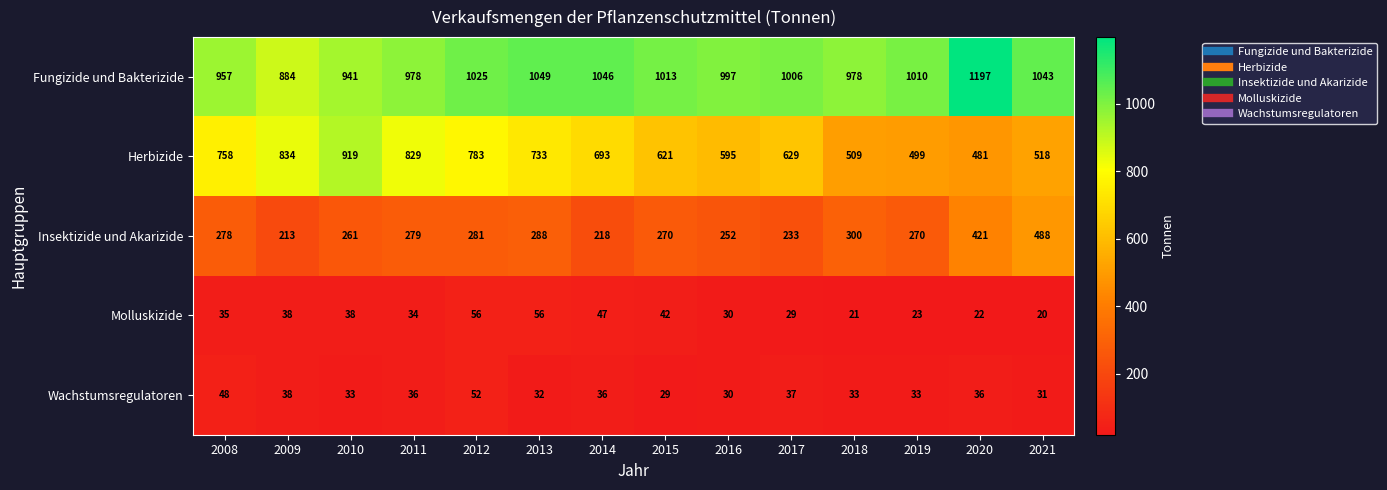

What is the average value of the Herbizide series?

672